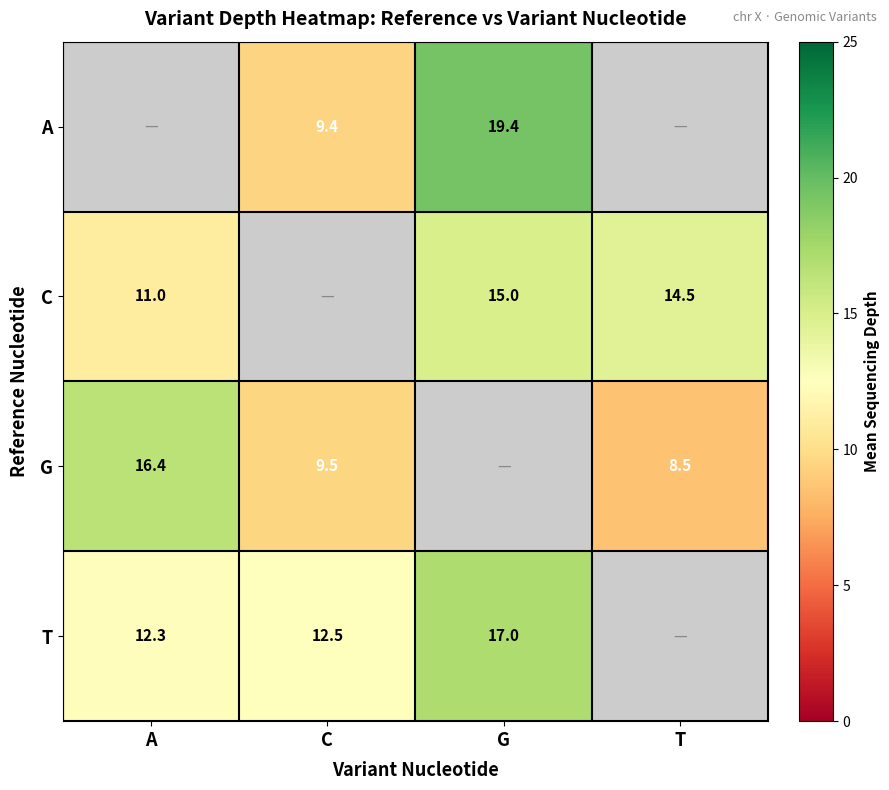

True or false: T has a value of 17.0 at G.

True